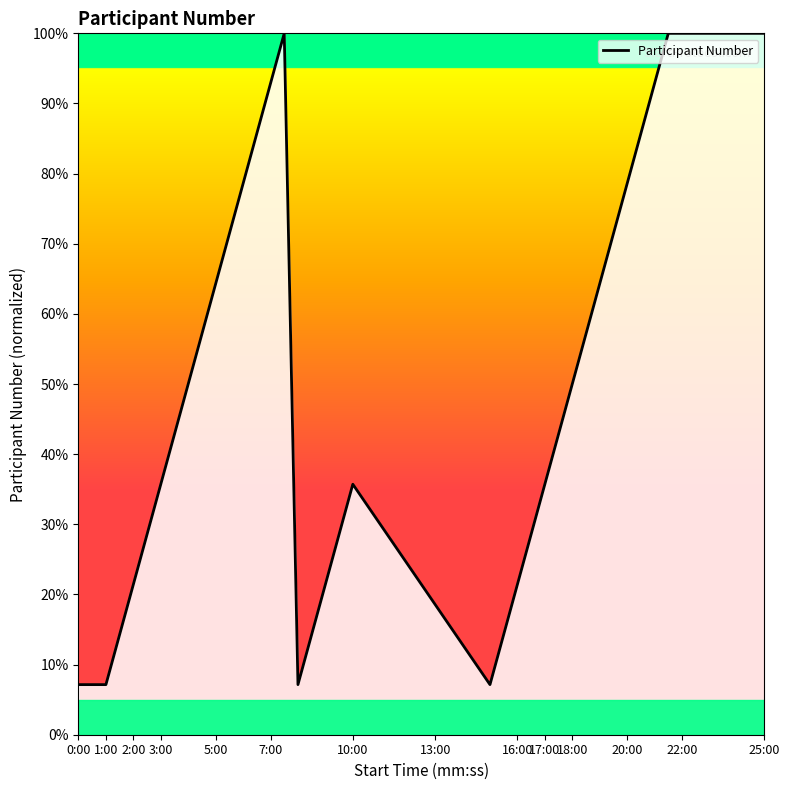

What is the greatest value displayed?

100.0